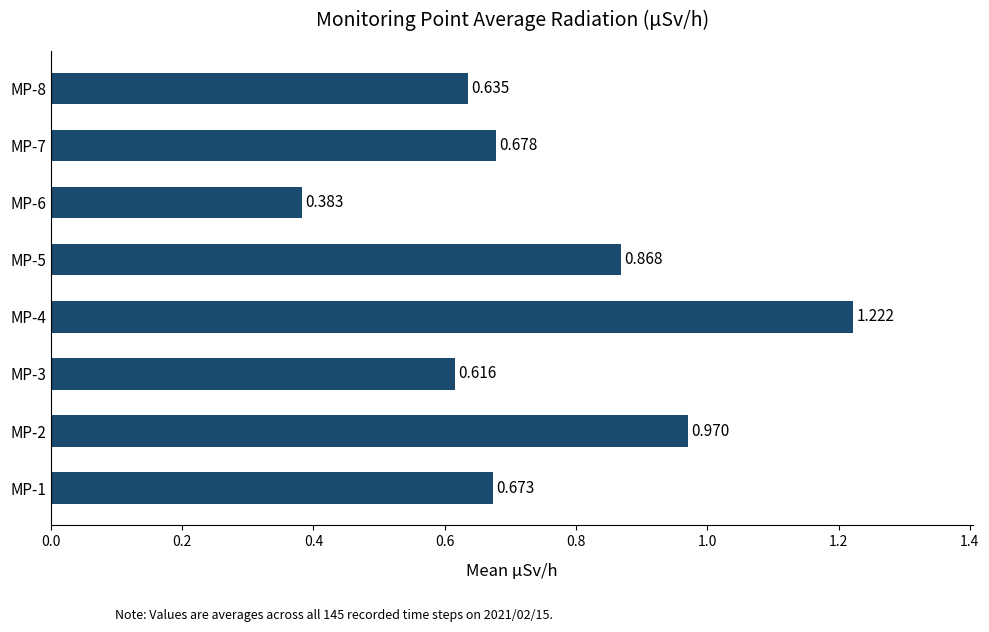

List the labels in order of value, smallest first.

MP-6, MP-3, MP-8, MP-1, MP-7, MP-5, MP-2, MP-4